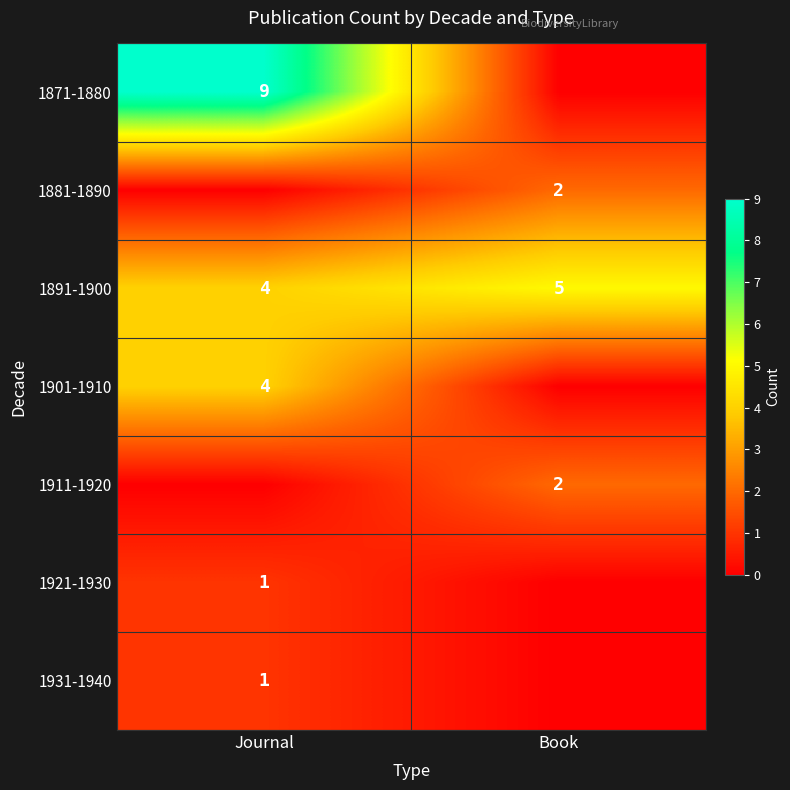

List the labels in order of 1891-1900 value, largest first.

Book, Journal